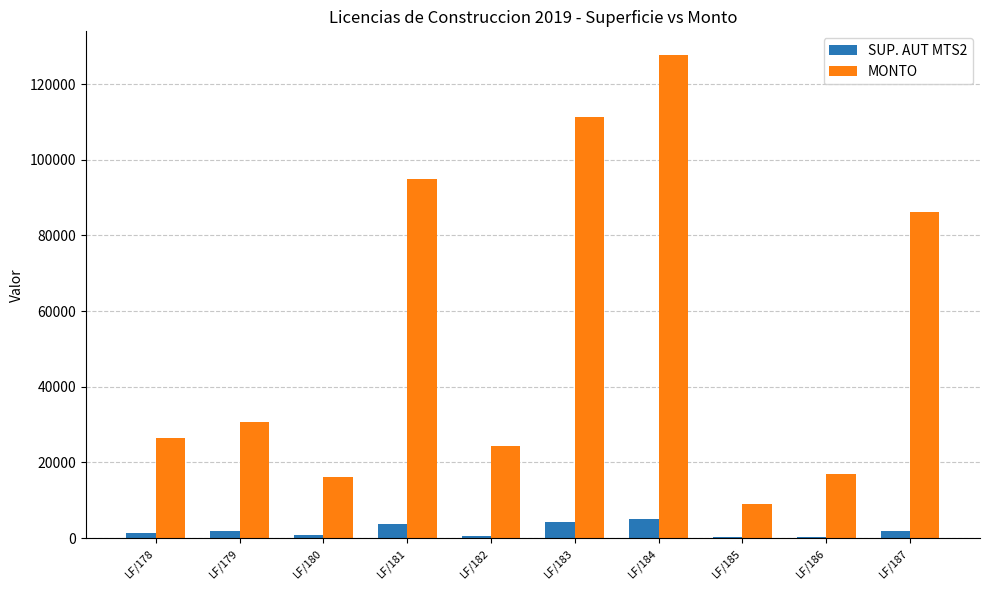

At which category is the sum across all series the highest?

LF/184